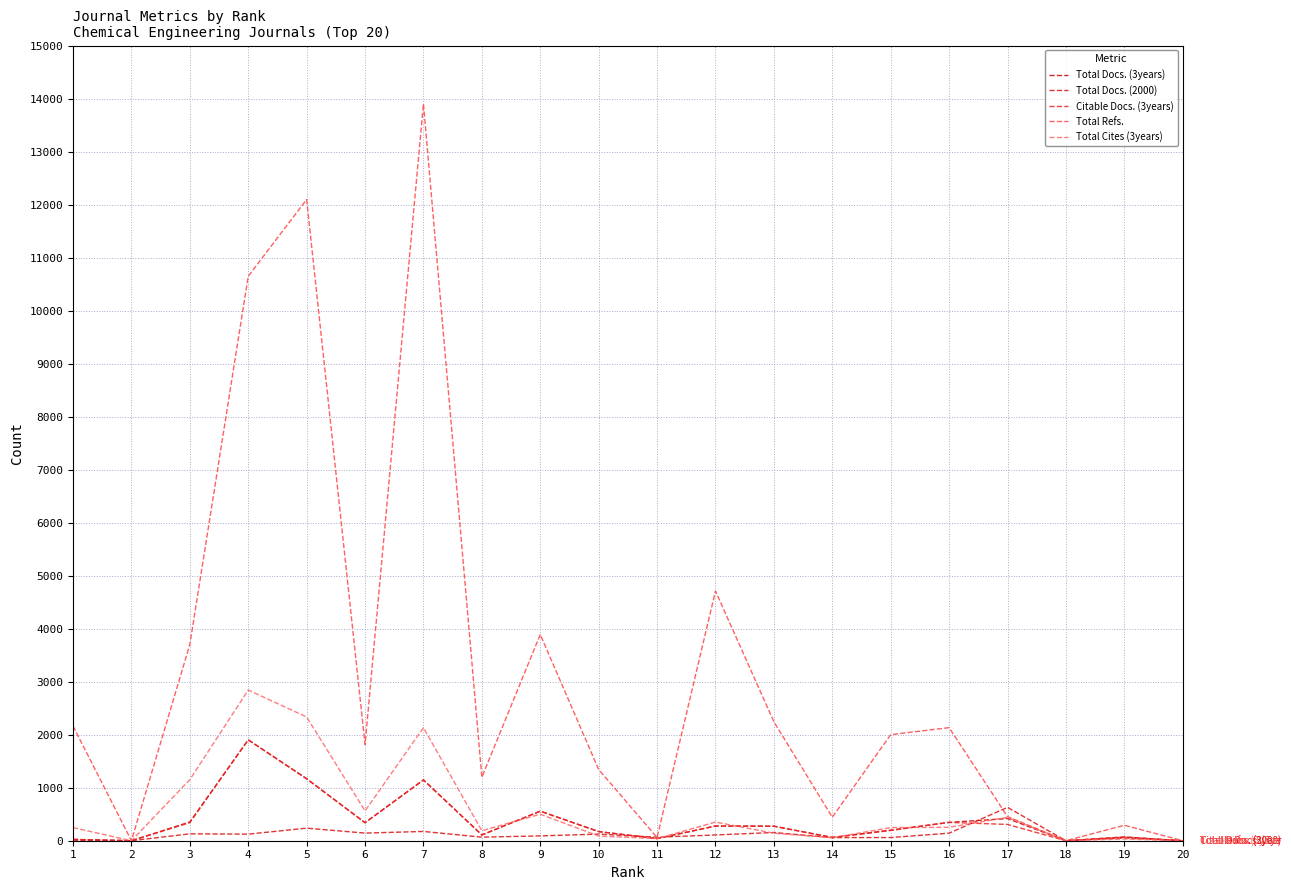

At 13, list the series in order from largest to smallest.

Total Refs., Total Docs. (3years), Citable Docs. (3years), Total Docs. (2000), Total Cites (3years)